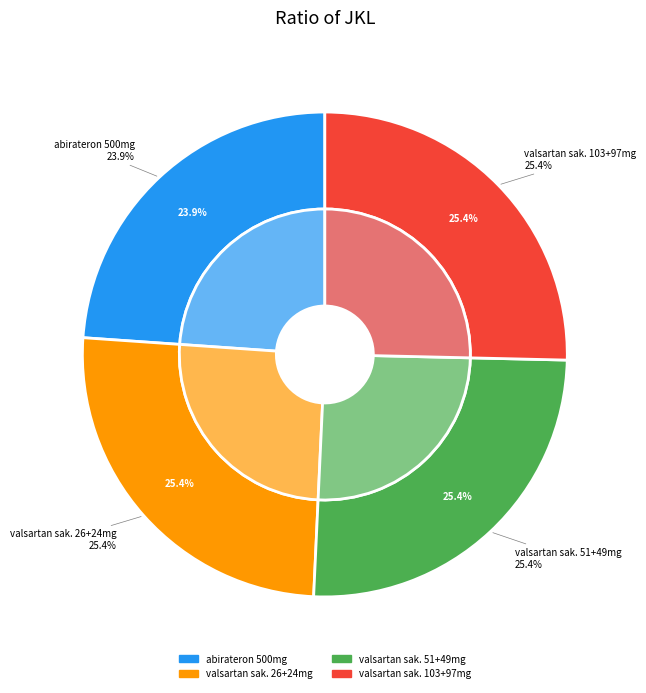

Combined, what portion of the pie is valsartan, sakubitril 103mg+97mg and valsartan, sakubitril 26mg+24mg?

50.7%